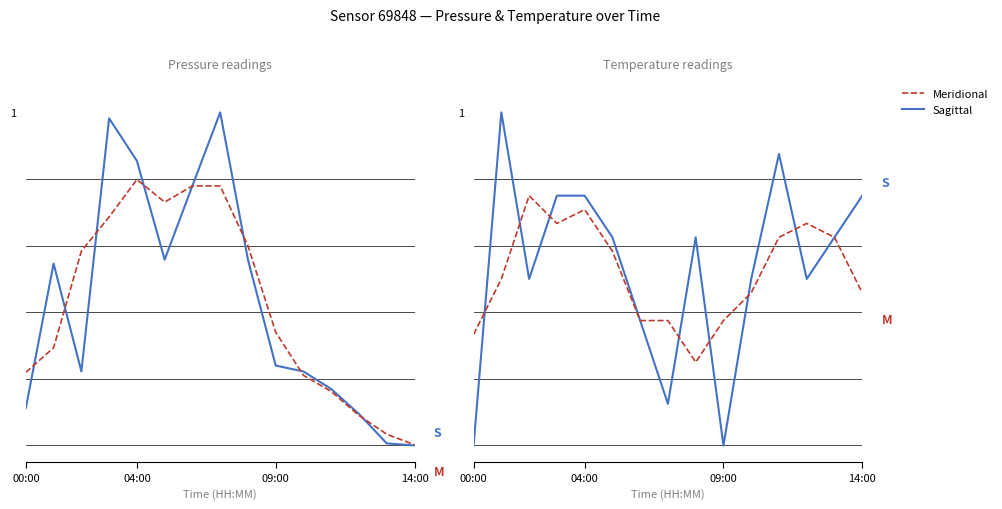

Reading right to left, what are all the values shown in this chart?

Pressure: 0.0	0.0	0.1	0.2	0.2	0.2	0.6	1.0	0.8	0.6	0.9	1.0	0.2	0.5	0.1
Pressure (smoothed): 0.0	0.0	0.1	0.2	0.2	0.3	0.6	0.8	0.8	0.7	0.8	0.7	0.6	0.3	0.2
Temperature: 0.7	0.6	0.5	0.9	0.5	0.0	0.6	0.1	0.4	0.6	0.7	0.7	0.5	1.0	0.0
Temperature (smoothed): 0.5	0.6	0.7	0.6	0.5	0.4	0.2	0.4	0.4	0.6	0.7	0.7	0.7	0.5	0.3